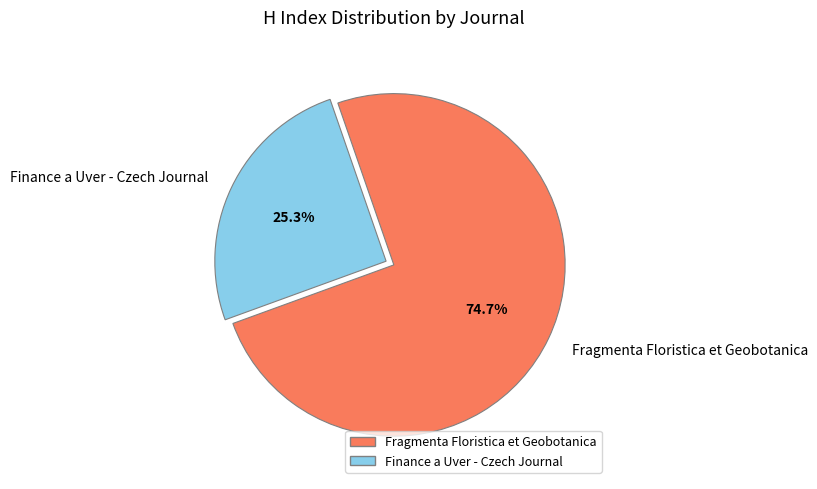

What is the largest slice in the pie chart?

Fragmenta Floristica et Geobotanica